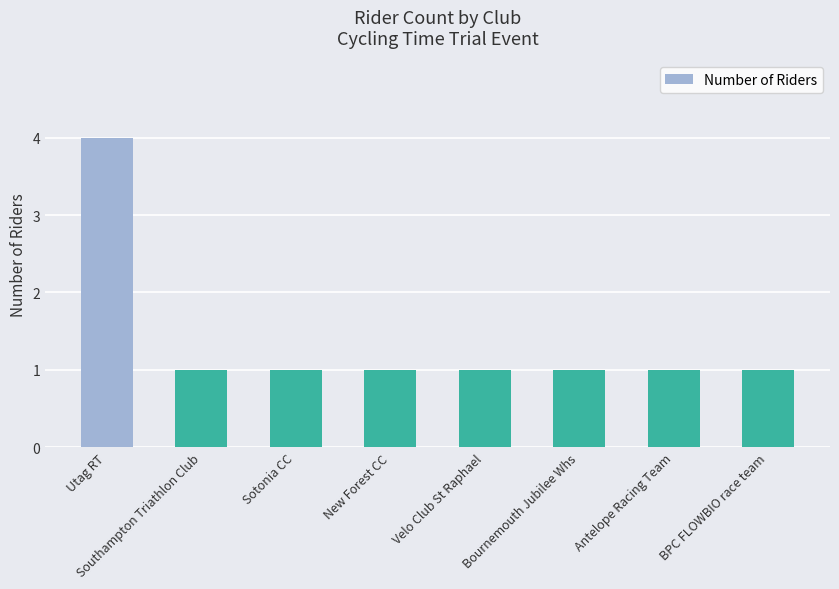

The value at New Forest CC is 2. True or false?

False